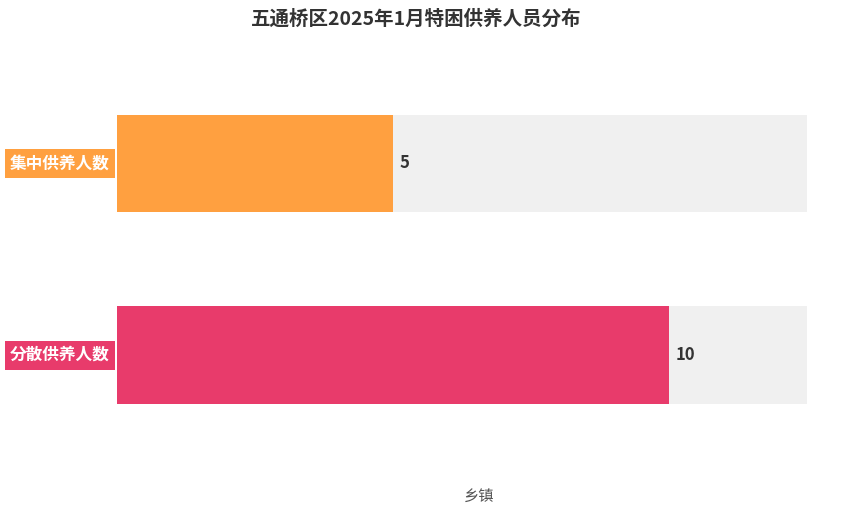

True or false: 集中供养人数 has a value of 48 at 石麟镇.

False